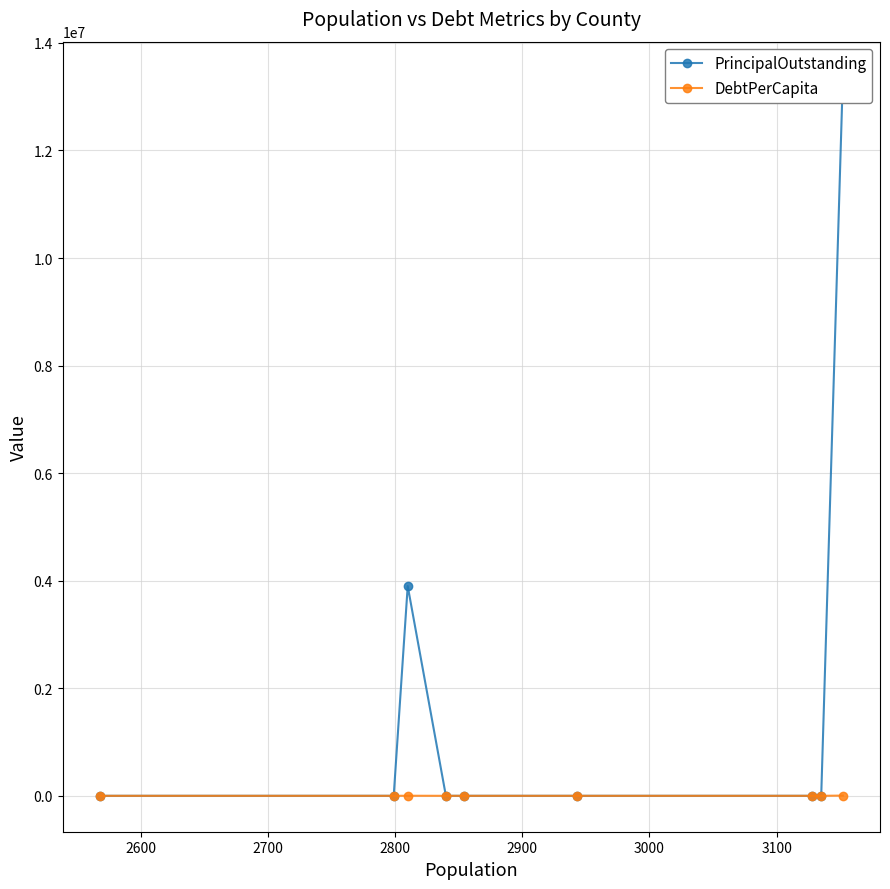

Is the value of DebtPerCapita at 2700 greater than the value of PrincipalOutstanding at 2900?

No